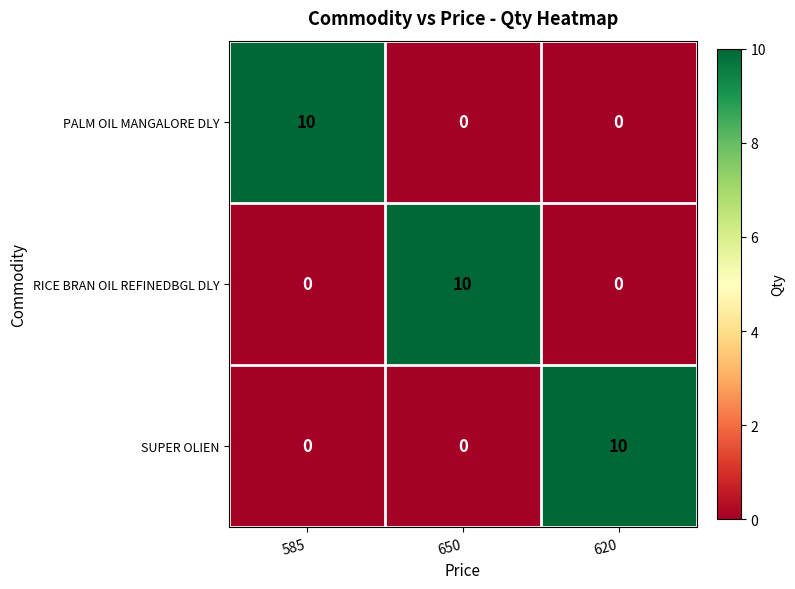

What is the difference between the highest and lowest values at 585?

10